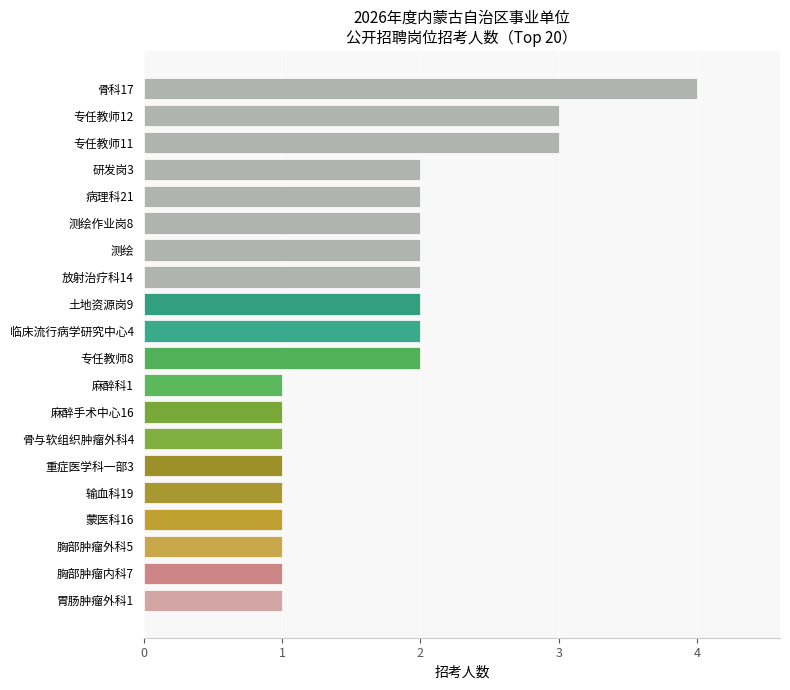

What is the difference between the maximum and minimum values?

3